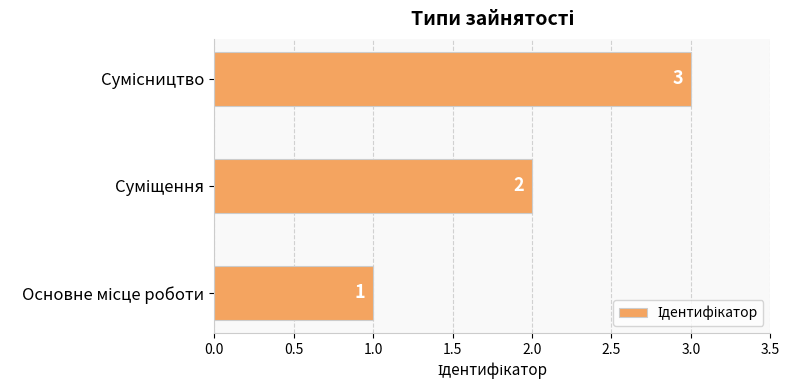

What is the sum of all values?

6